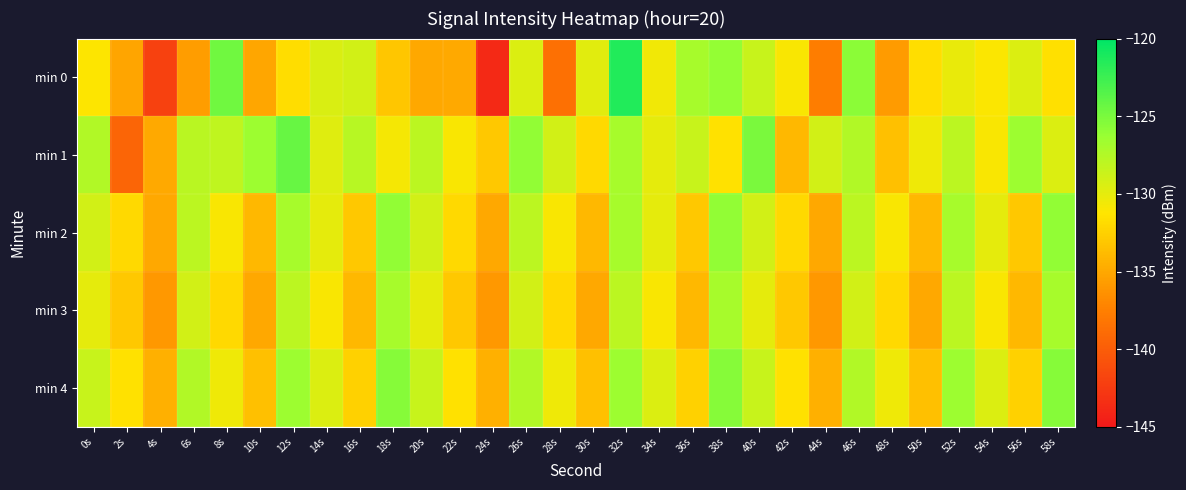

Between 14s and 48s, which series saw the biggest shift?

min 0